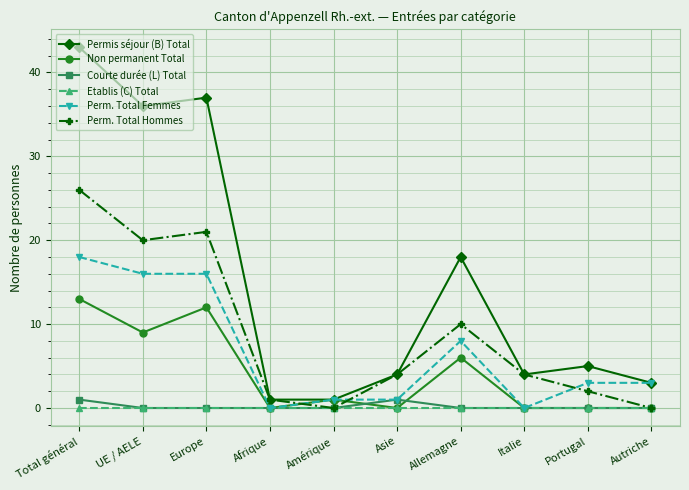

True or false: Etablis (C) Total and Permis séjour (B) Total intersect in this chart.

False